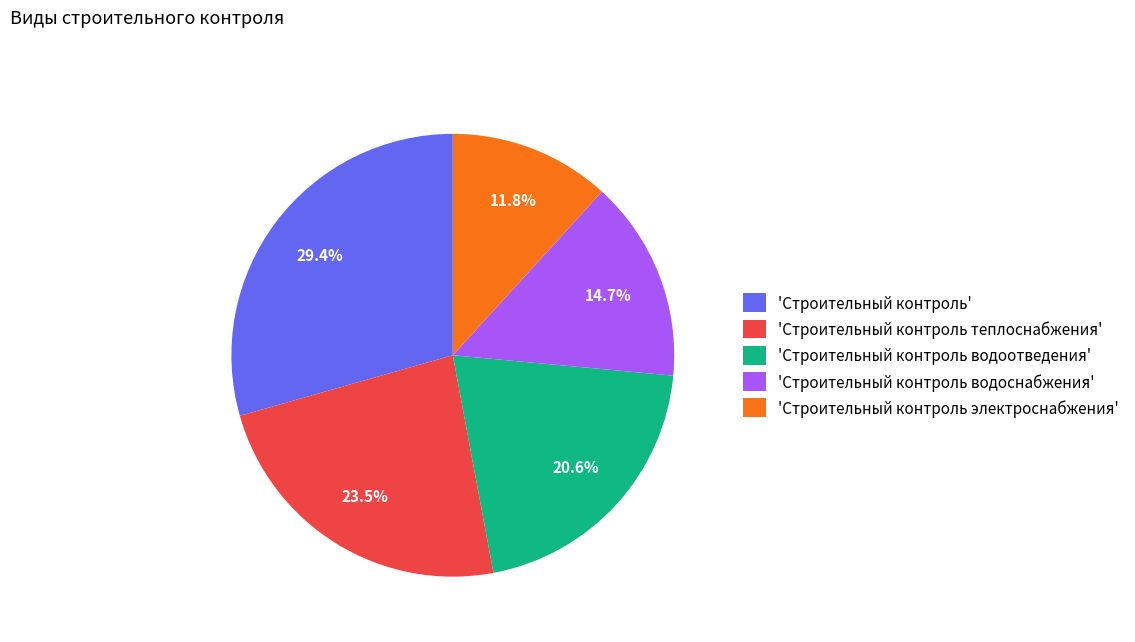

Which slice is the largest?

'Строительный контроль'